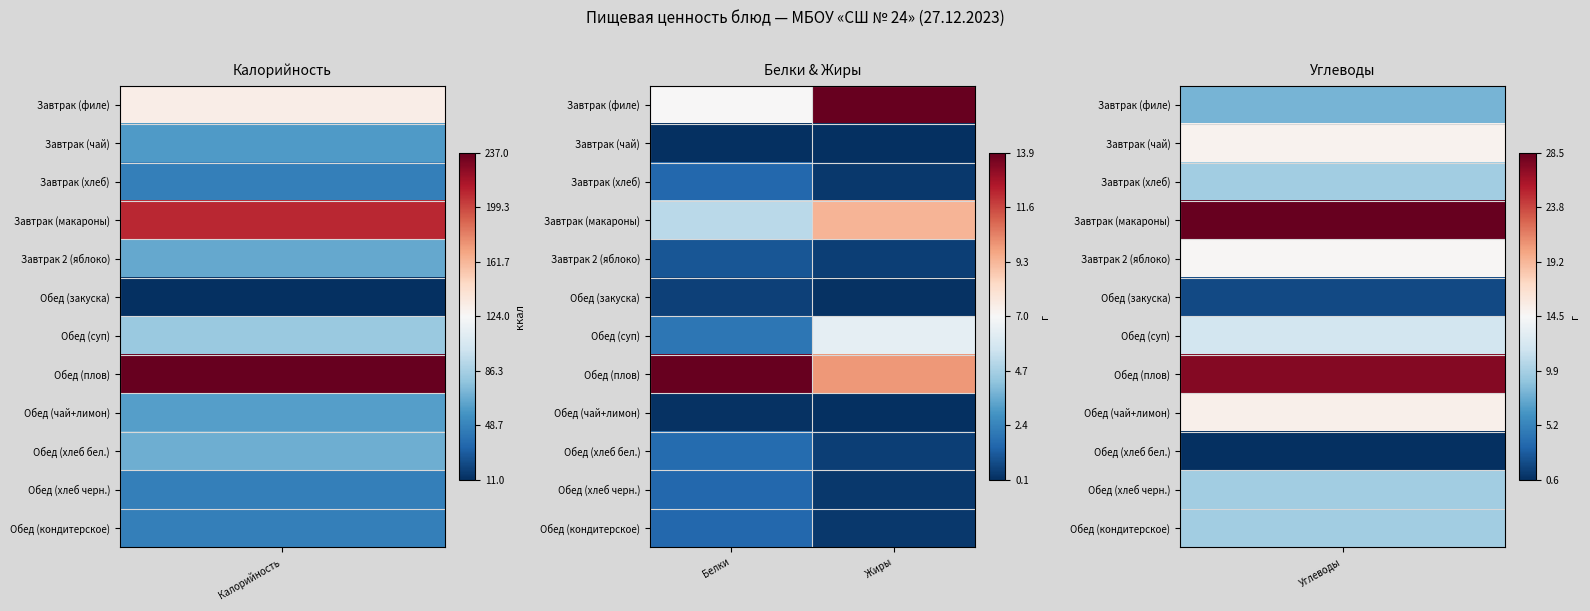

What is the greatest value displayed?

1.0